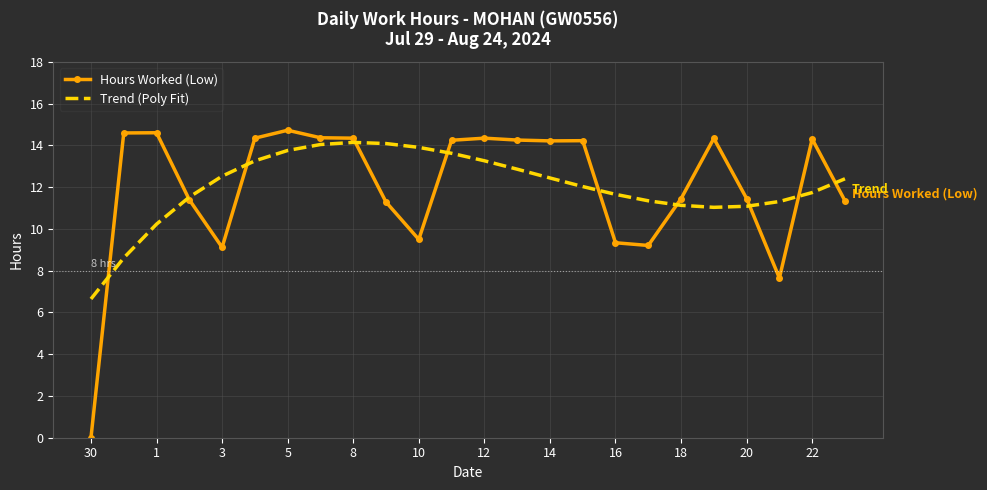

Which series has the largest range (max minus min)?

Hours Worked (Low)